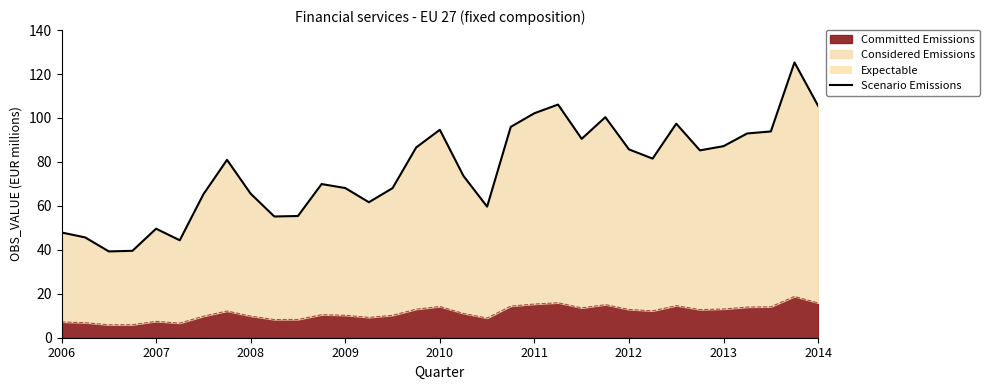

The chart shows a value of 93.0 at 29. True or false?

True